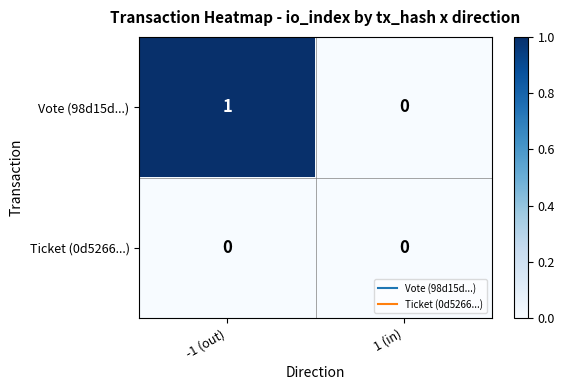

The Ticket (0d5266...) series shows 0 at 1 (in). True or false?

True